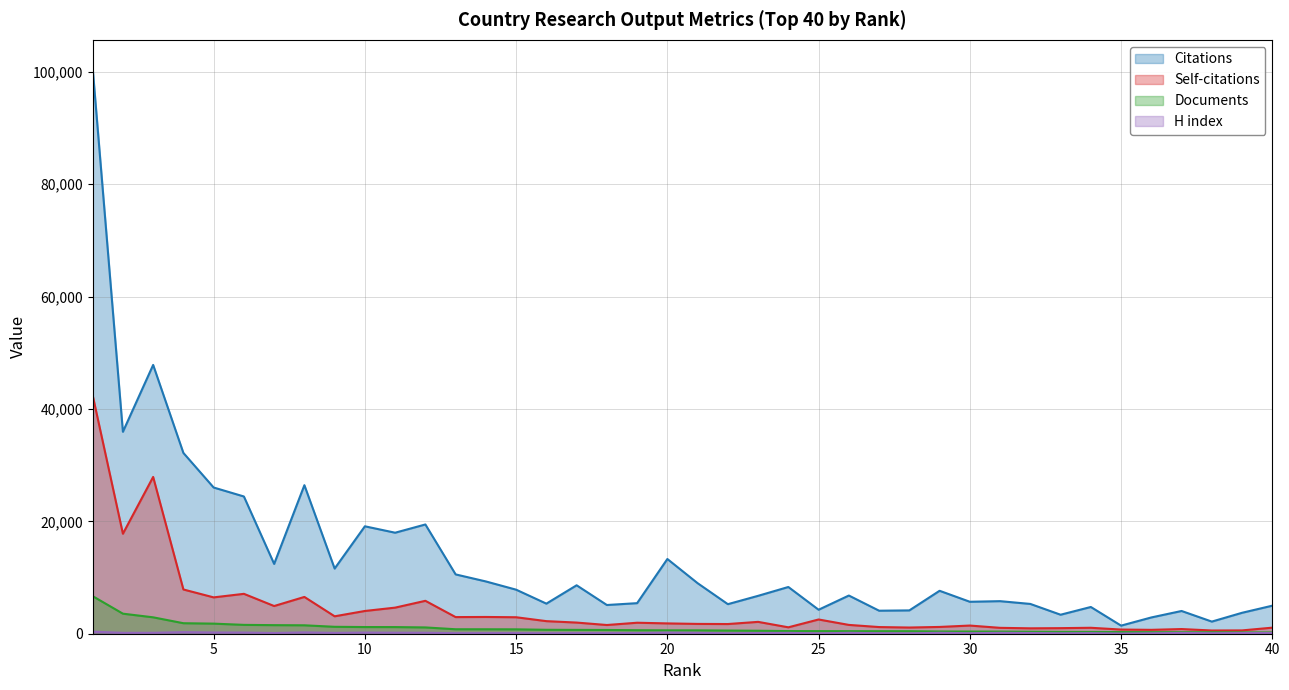

Reading left to right, list all the values displayed in this chart.

Citations: 100667	35942	47841	32175	26023	24427	12425	26437	11597	19120	17979	19446	10558	9305	7839	5355	8622	5110	5440	13299	8994	5260	6745	8318	4270	6797	4097	4152	7642	5687	5796	5303	3382	4760	1441	2897	4048	2159	3727	4991
Self-citations: 42442	17797	27905	7874	6469	7100	4930	6548	3102	4049	4644	5859	2960	2982	2933	2239	1985	1551	1956	1837	1746	1724	2110	1141	2535	1570	1186	1102	1207	1454	1048	962	992	1058	743	691	831	575	591	1079
Documents: 6689	3568	2919	1870	1796	1575	1526	1499	1231	1188	1183	1120	796	793	780	700	682	667	628	604	602	567	531	470	463	452	449	448	398	385	380	349	323	314	292	273	261	257	233	225
H index: 369	155	165	281	218	211	126	241	148	208	181	175	97	105	108	82	105	105	112	200	155	77	124	149	67	158	91	72	160	92	155	125	82	104	37	81	136	93	124	129